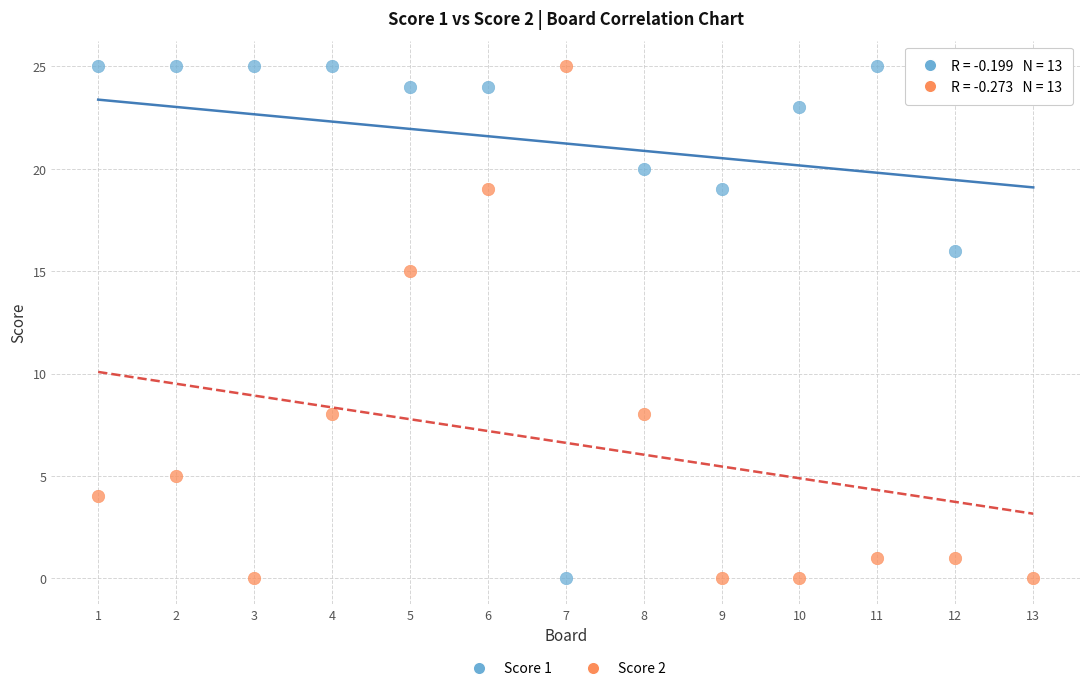

Across all data points, what is the range of X values (max minus min)?

12